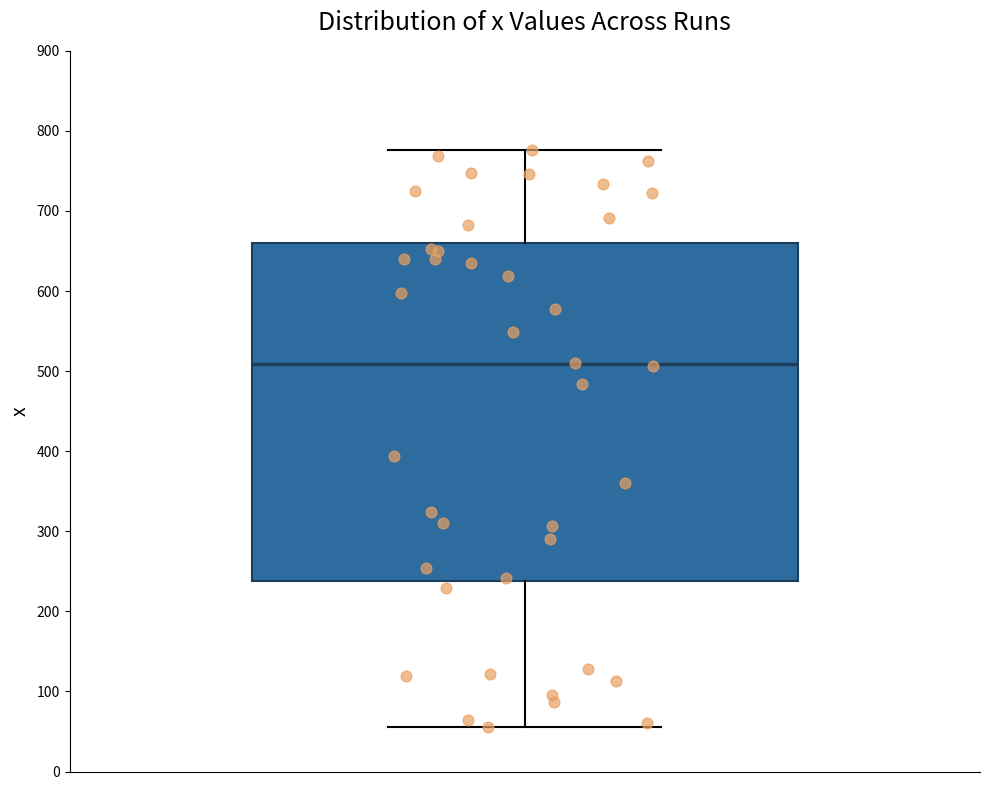

Read this box plot against the y-axis: the position of the median line, the range covered by the box, and the ends of both whiskers. The values are not printed on the chart, so give them approximately, as read against the axis.

median 510, box 240 to 660, whiskers 60 to 780